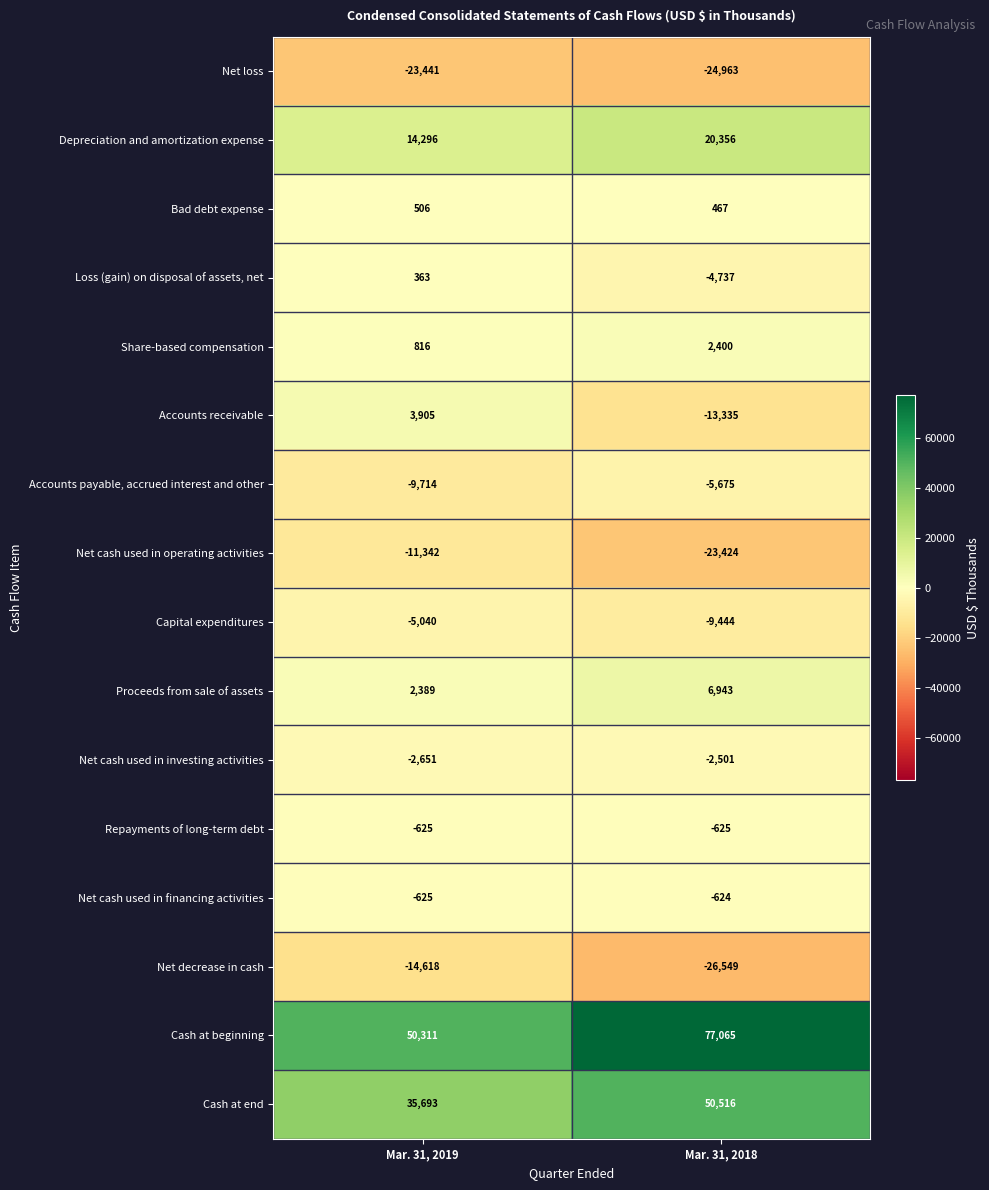

List the series in order of their peak value, lowest first.

Net loss, Net decrease in cash, Net cash used in operating activities, Accounts payable, accrued interest and other, Capital expenditures, Net cash used in investing activities, Repayments of long-term debt, Net cash used in financing activities, Loss (gain) on disposal of assets, net, Bad debt expense, Share-based compensation, Accounts receivable, Proceeds from sale of assets, Depreciation and amortization expense, Cash at end, Cash at beginning